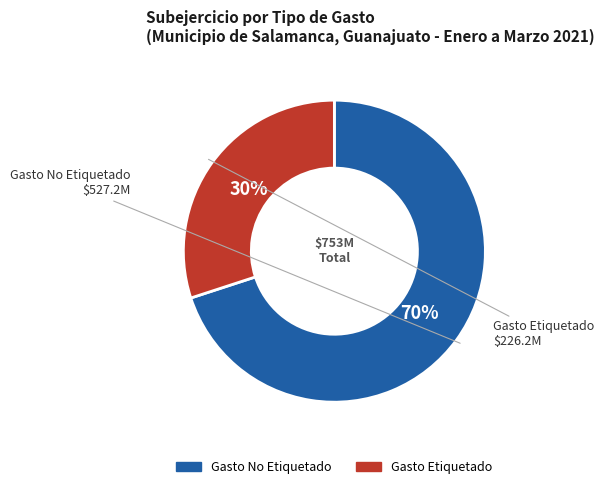

To the nearest percent, what is the average slice percentage?

50%